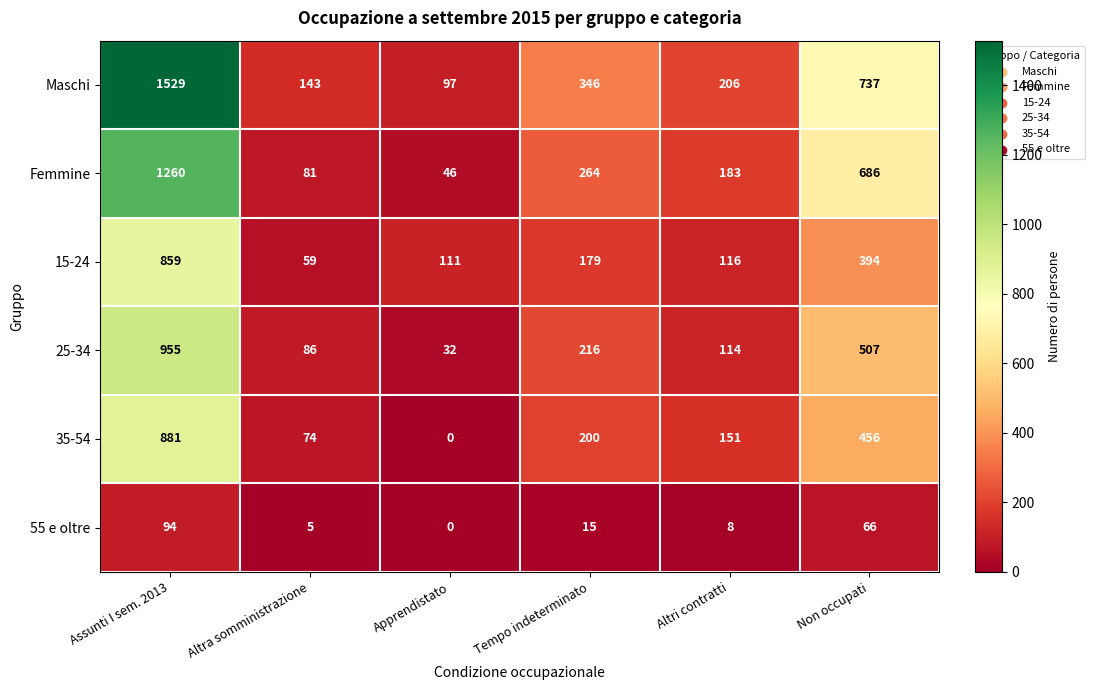

What is the difference between the maximum and minimum values in the Femmine series?

1214